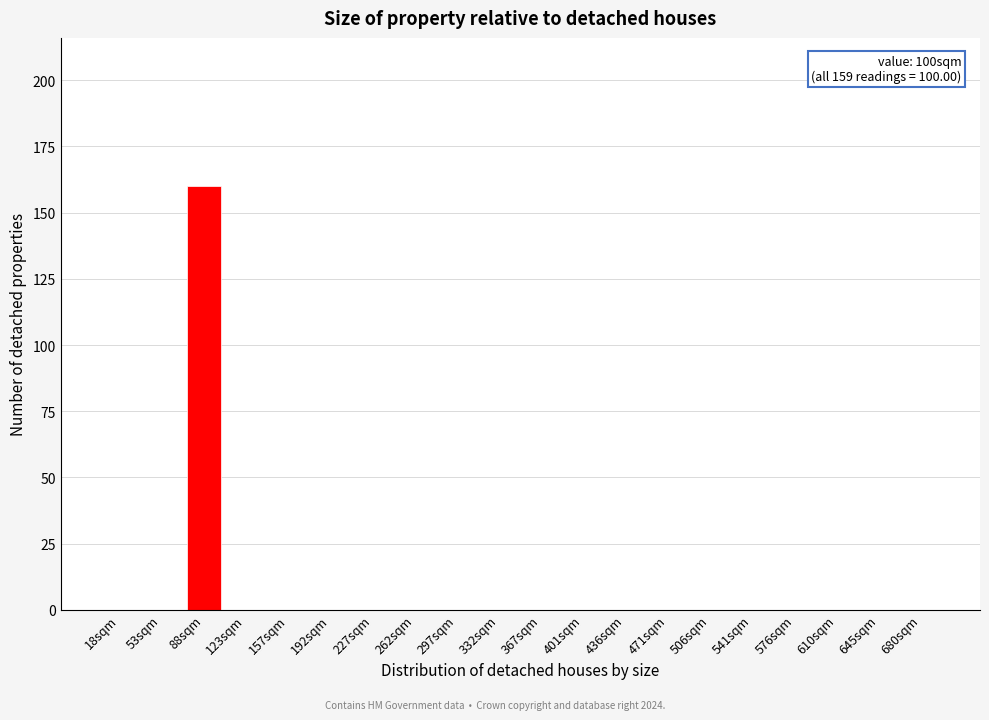

Reading left to right, what are all the values shown in this chart?

18sqm=0	53sqm=0	88sqm=160	123sqm=0	157sqm=0	192sqm=0	227sqm=0	262sqm=0	297sqm=0	332sqm=0	367sqm=0	401sqm=0	436sqm=0	471sqm=0	506sqm=0	541sqm=0	576sqm=0	610sqm=0	645sqm=0	680sqm=0